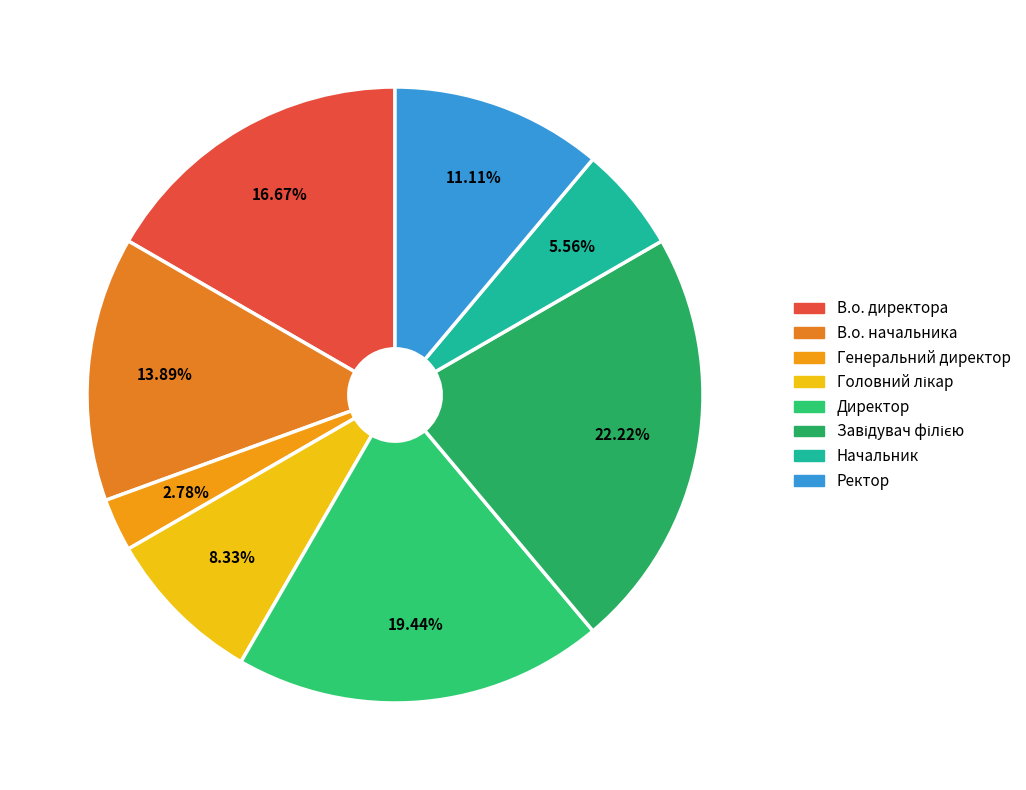

Is it true that В.о. директора is 11% of the pie?

False